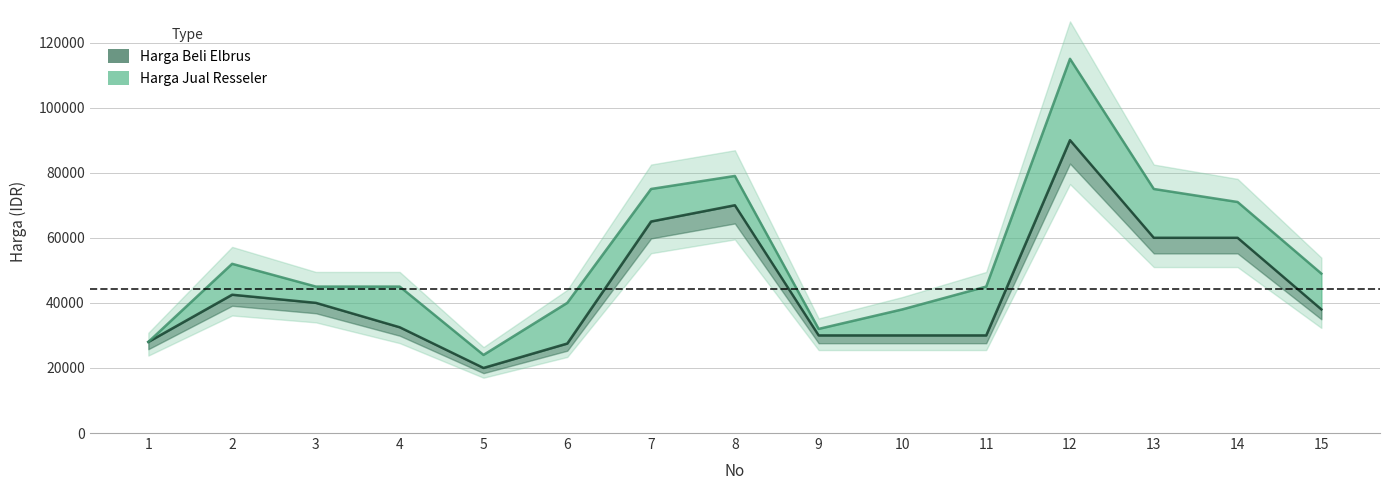

True or false: Harga Jual Resseler and Harga Beli Elbrus intersect in this chart.

False